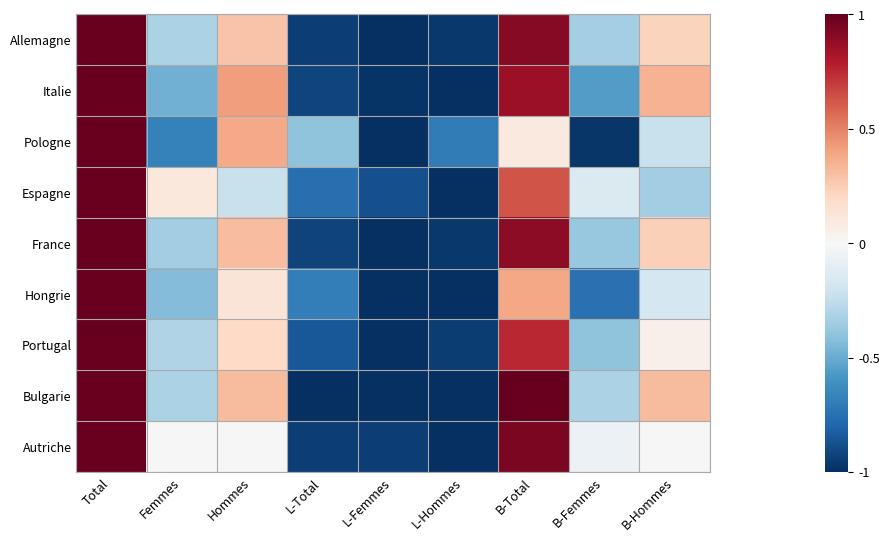

List the series in order of their peak value, lowest first.

Allemagne, Italie, Pologne, Espagne, France, Hongrie, Portugal, Bulgarie, Autriche